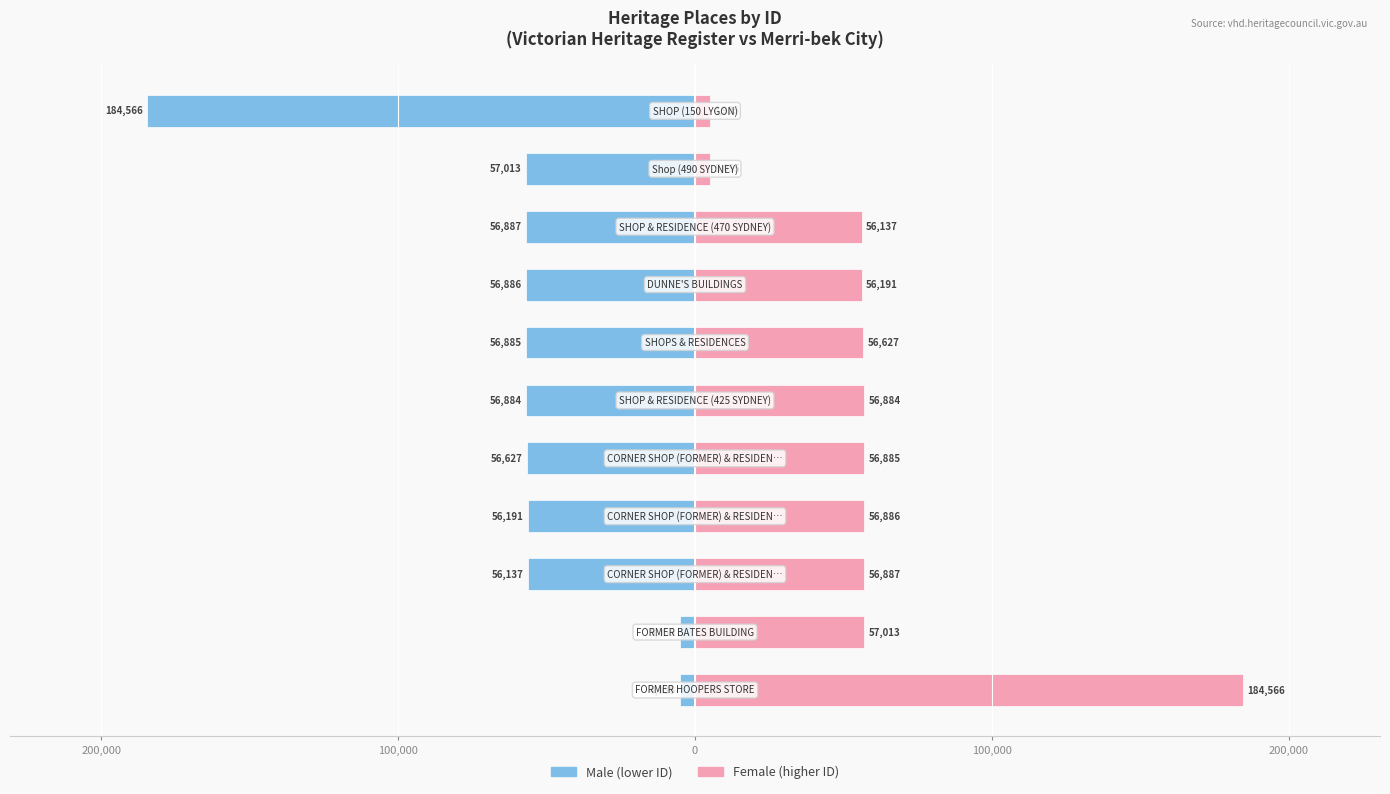

Which series has the widest spread of values?

Male